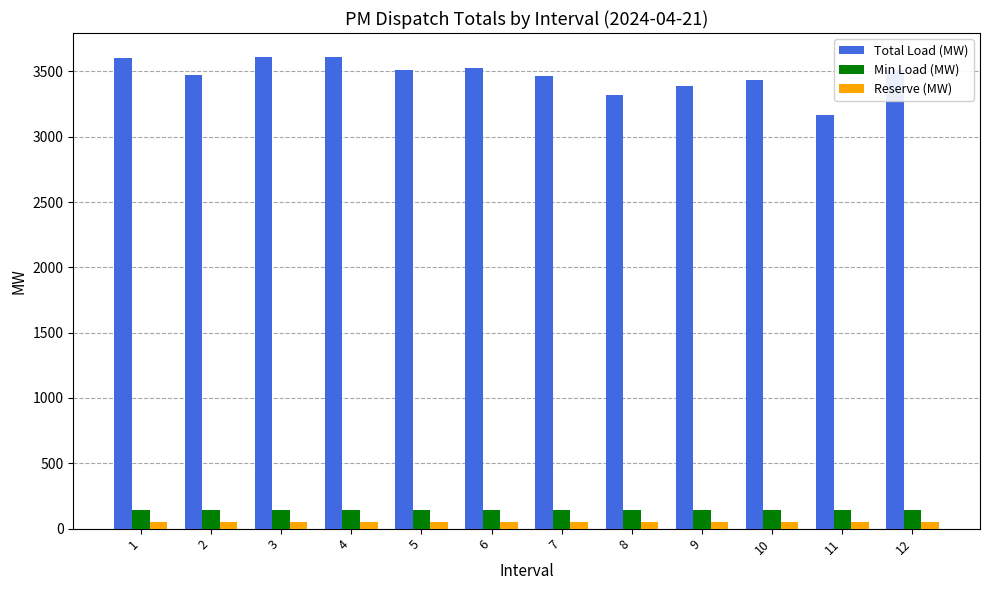

Does the chart contain stacked bars?

No